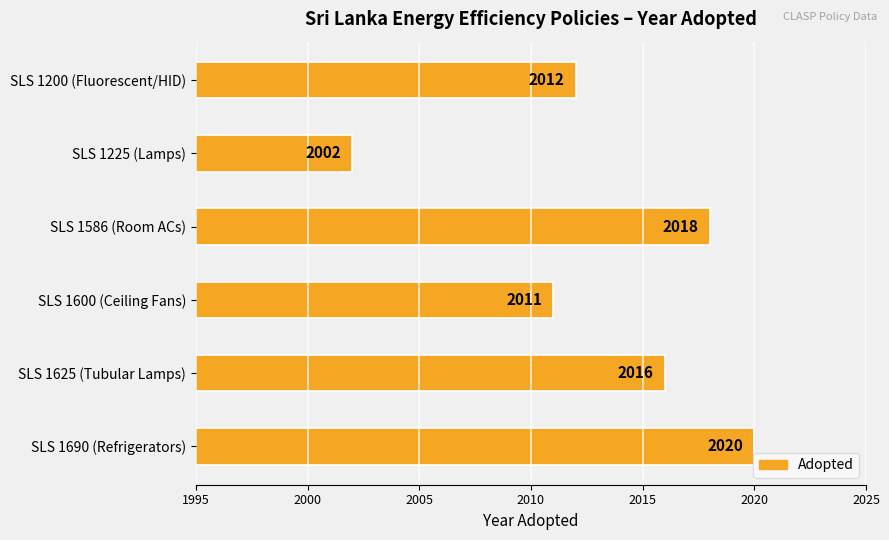

What position from the top is SLS 1690 (Refrigerators)?

6